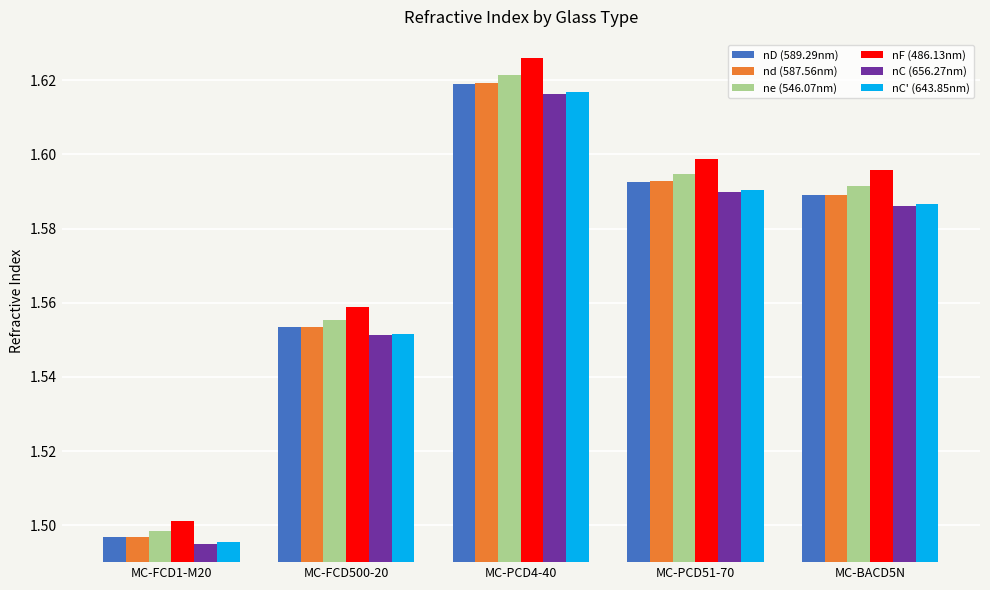

How many bars are there in total?

30